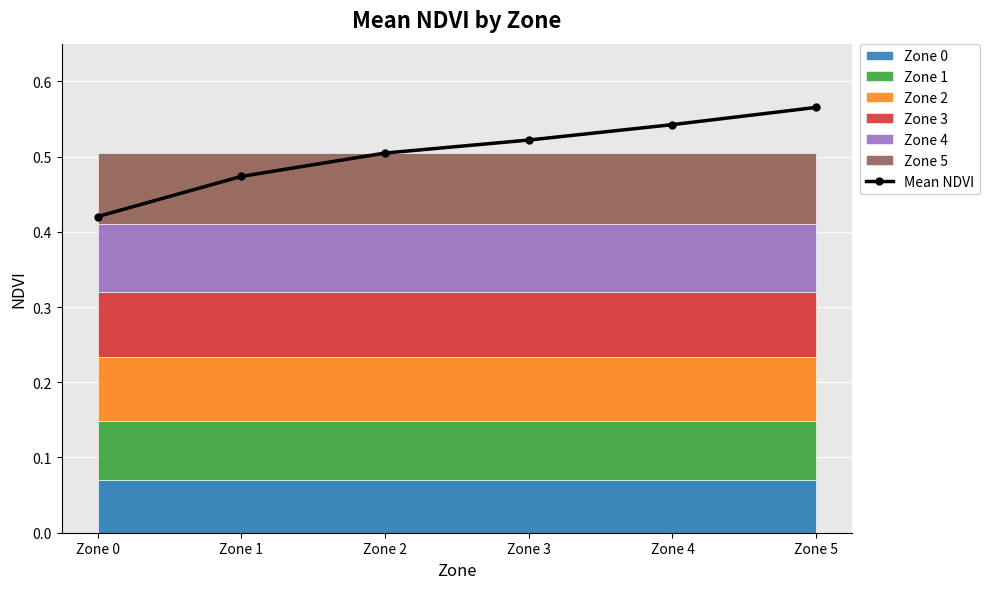

True or false: the data shows 0.3 at Zone 4.

False